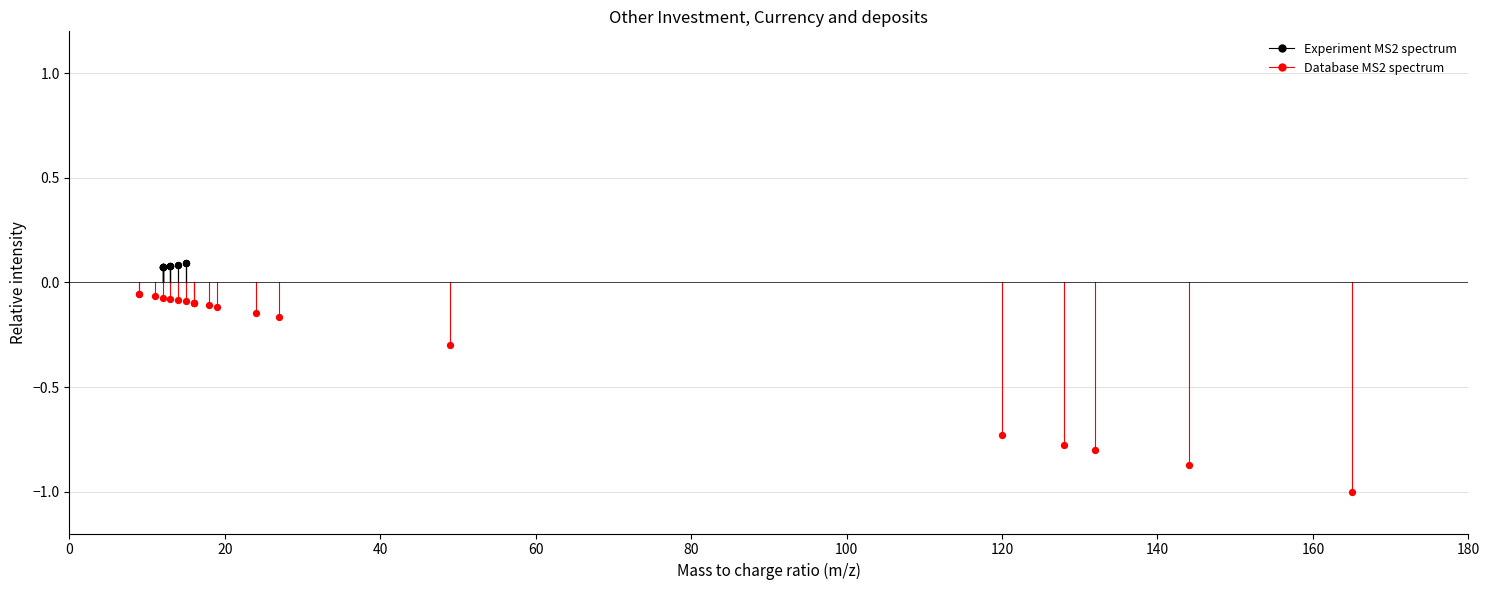

Which series contains the highest Y value?

Experiment MS2 spectrum